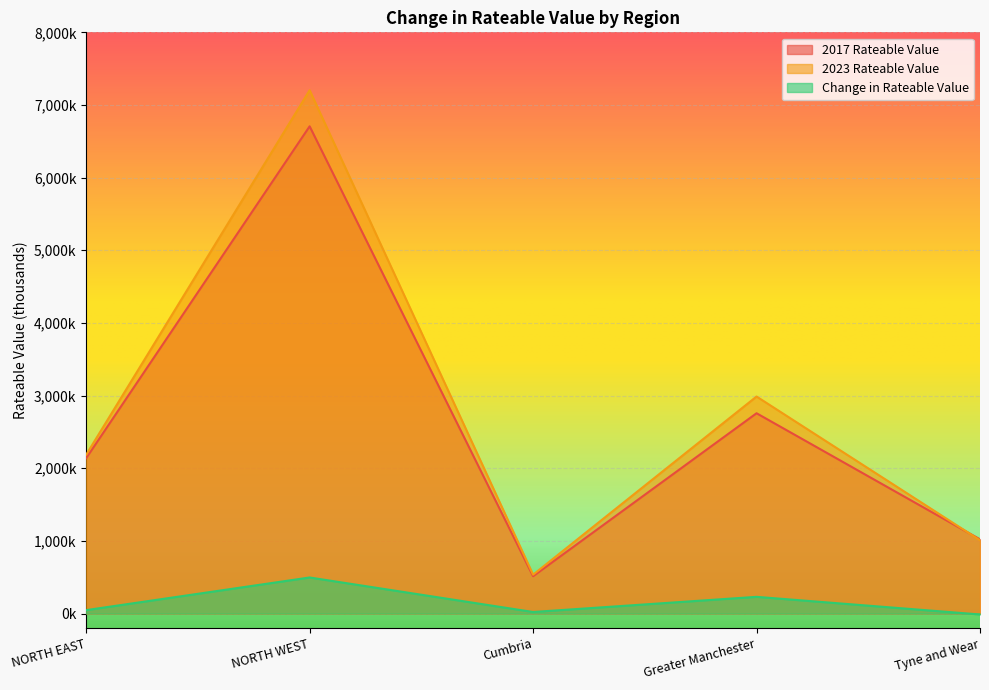

Does the chart display data point markers on the line(s)?

No